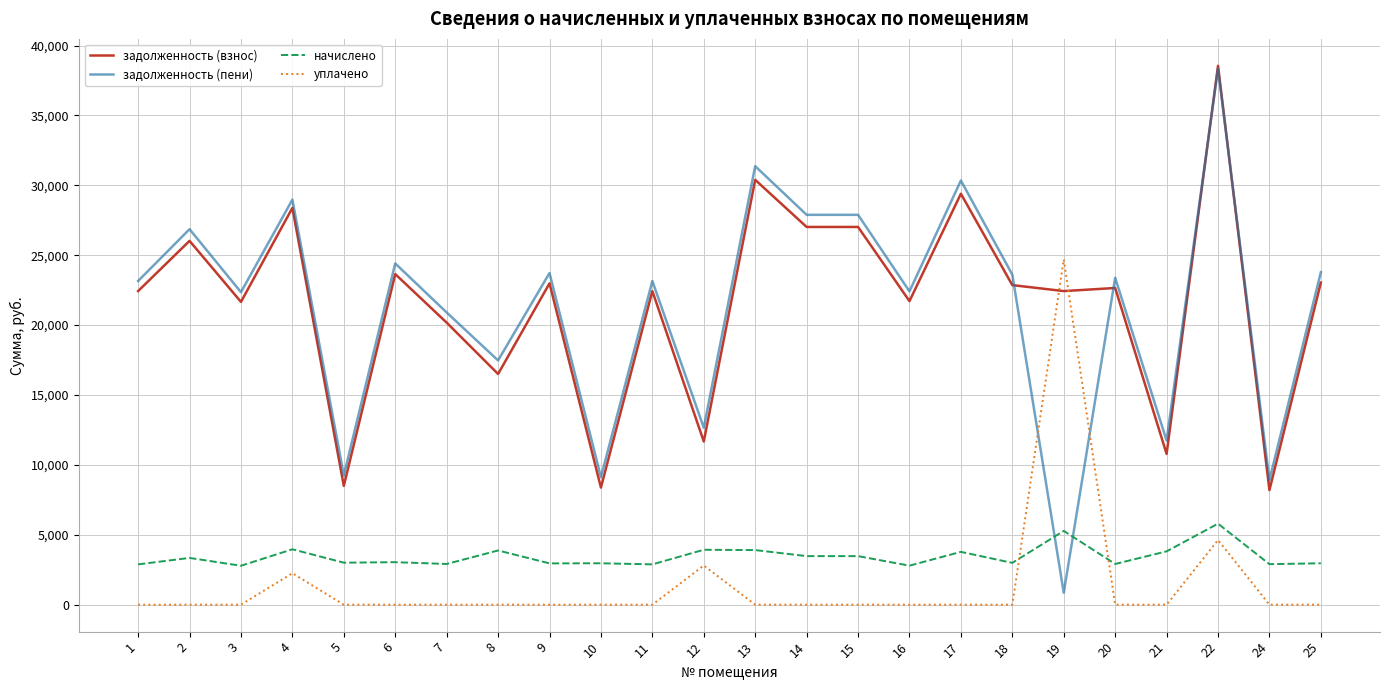

Which series has the widest spread of values?

задолженность (пени)